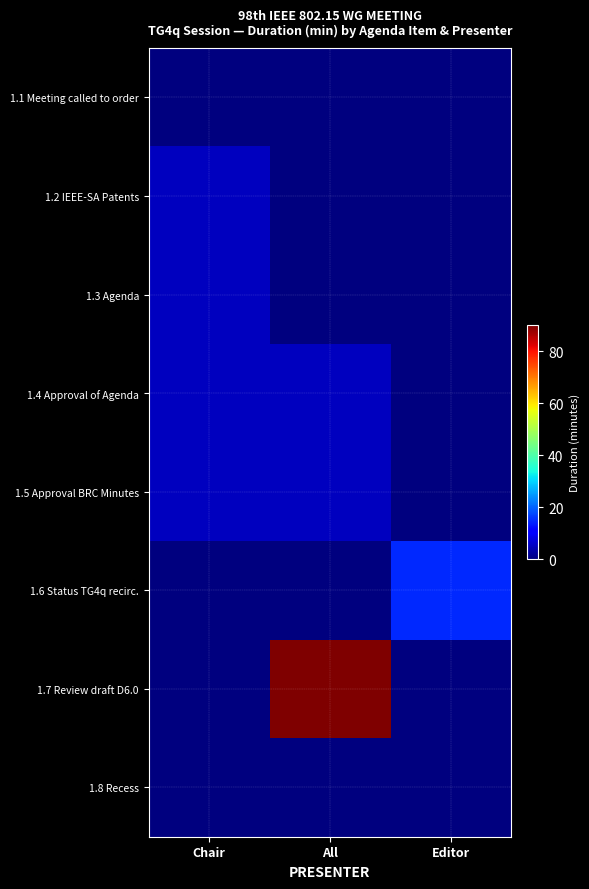

List the series in order of their peak value, highest first.

1.7 Review draft D6.0, 1.6 Status TG4q recirc., 1.2 IEEE-SA Patents, 1.3 Agenda, 1.4 Approval of Agenda, 1.5 Approval BRC Minutes, 1.1 Meeting called to order, 1.8 Recess